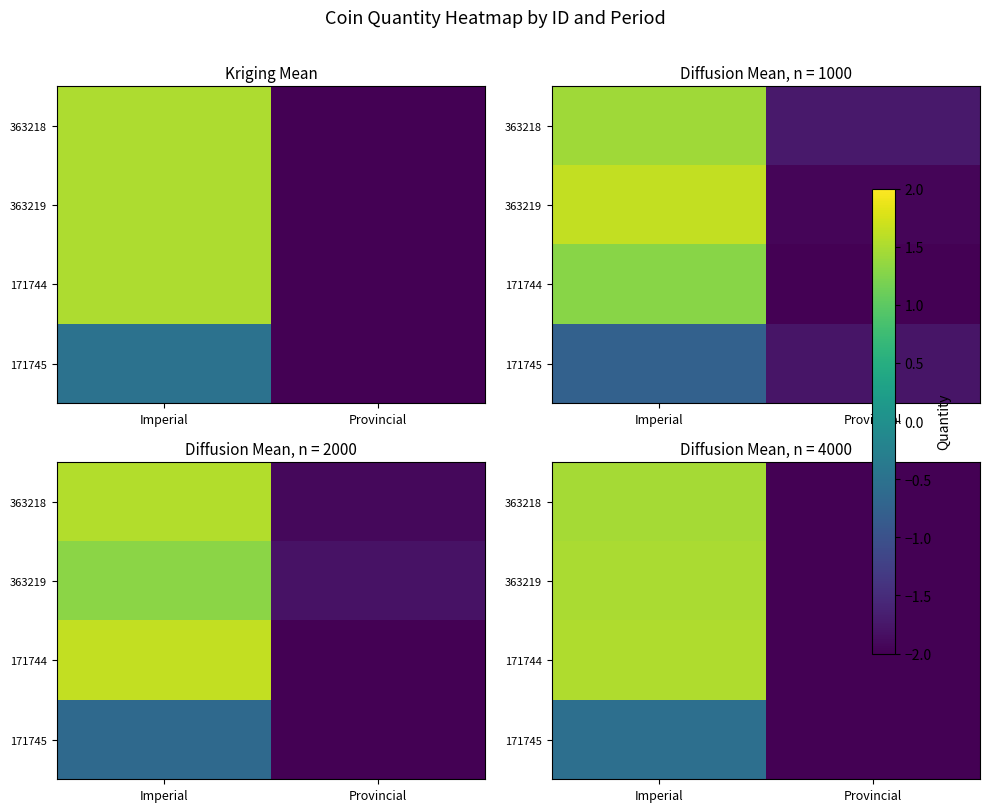

At which label does 363218 first exceed 1?

Imperial